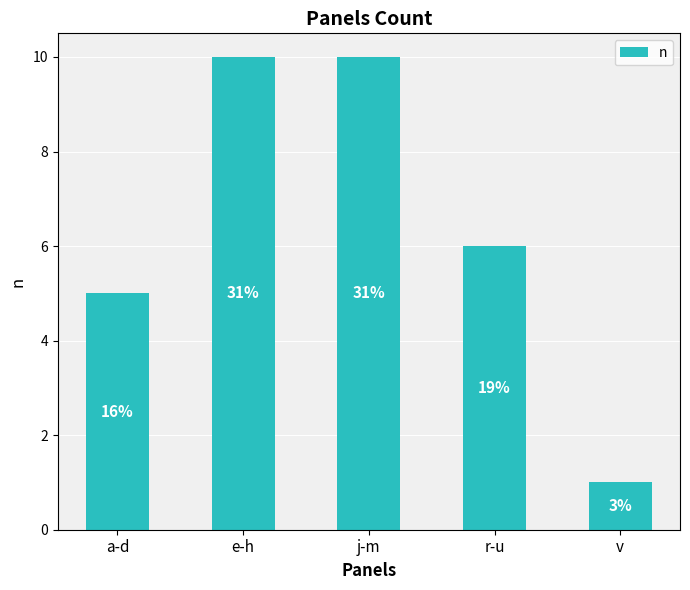

At which category does the chart reach its minimum across all series?

v